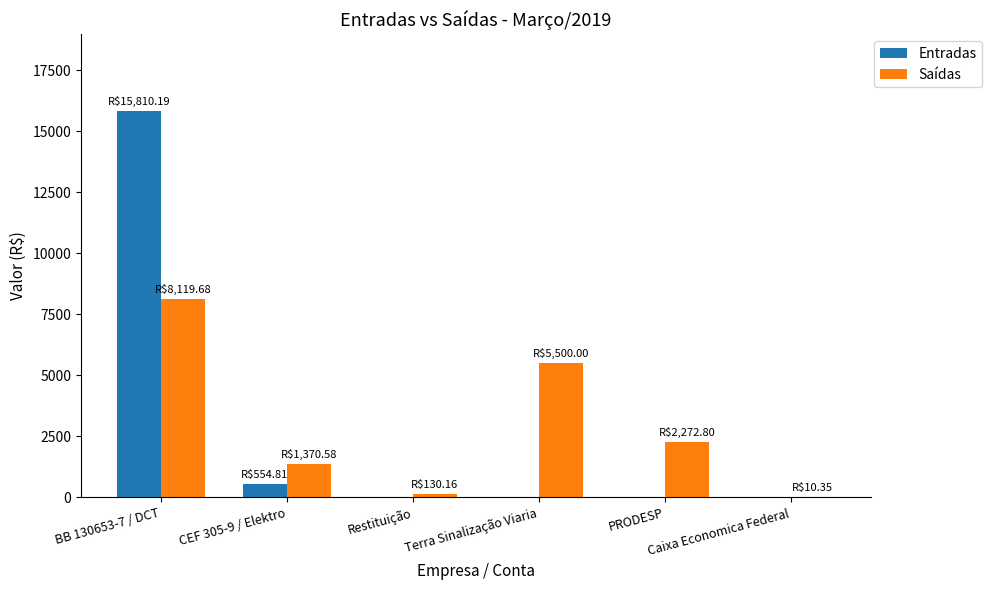

Which series has the largest total across all categories?

Saídas